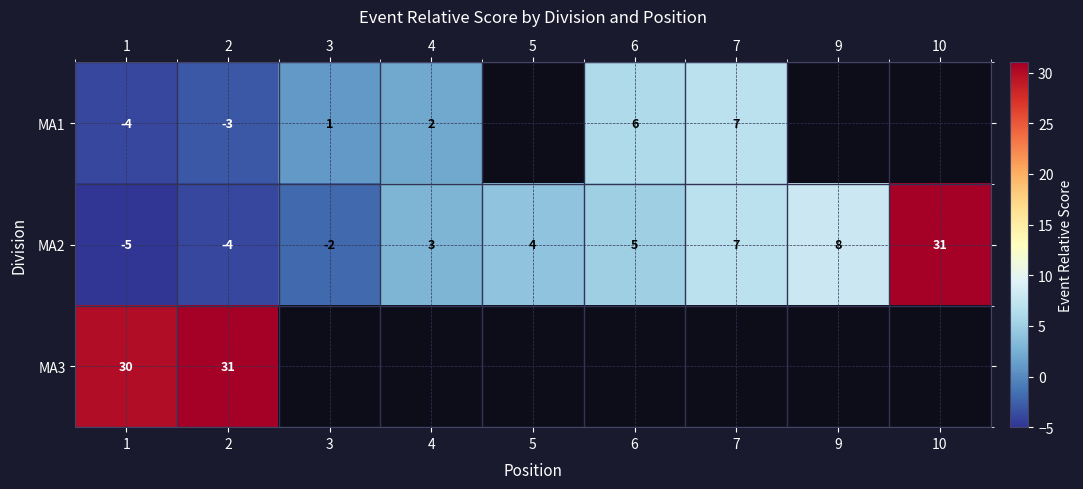

The value of MA2 at 1 is -8. True or false?

False